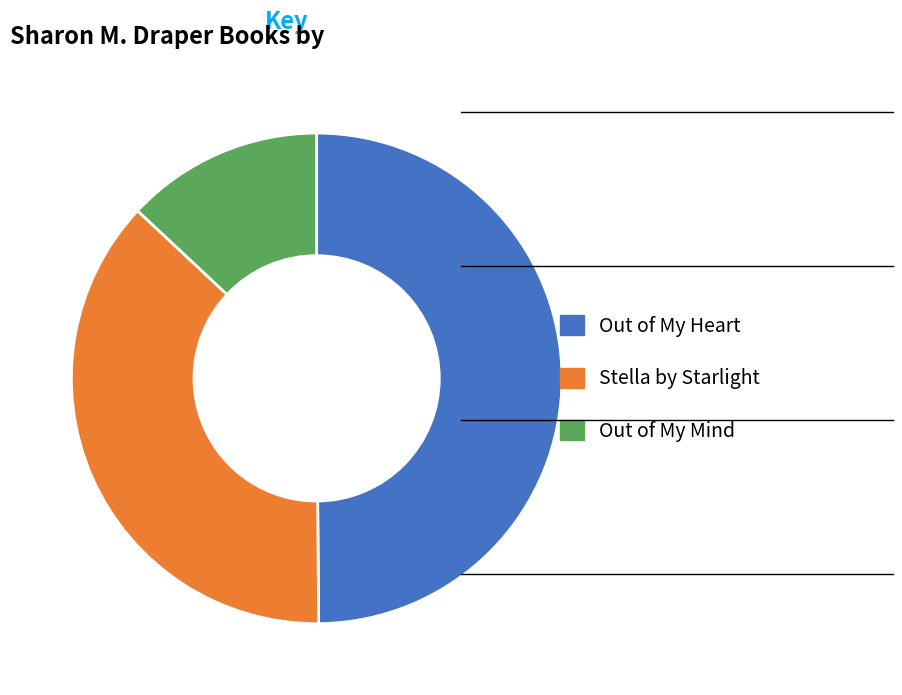

Does Stella by Starlight account for over 50% of the chart?

No